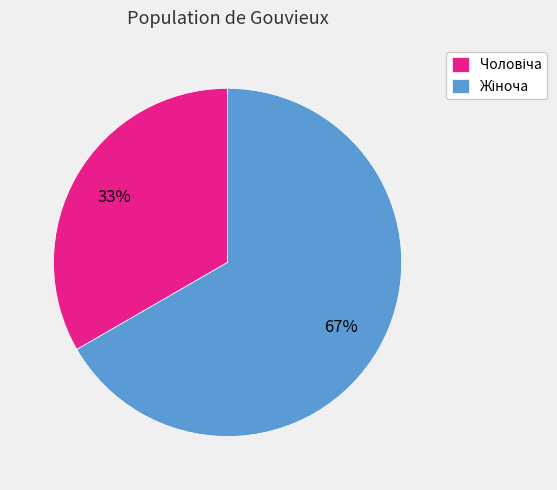

Is there any slice that represents more than half of the pie?

Yes